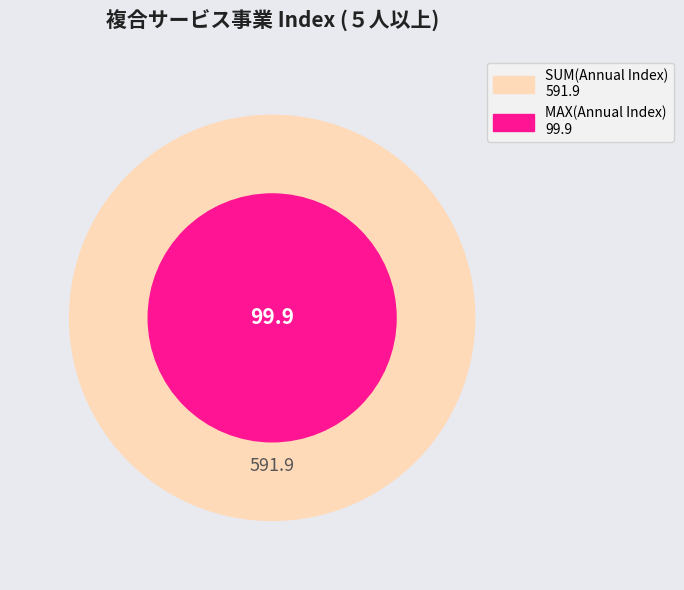

What is the change in value from ５人以上_2011 to ５人以上_2012?

+2.2